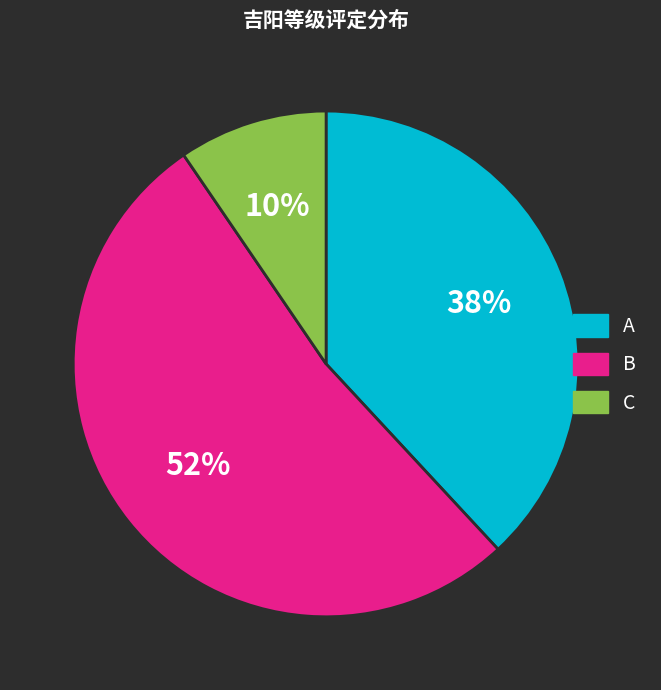

What is the smallest slice in the pie chart?

C